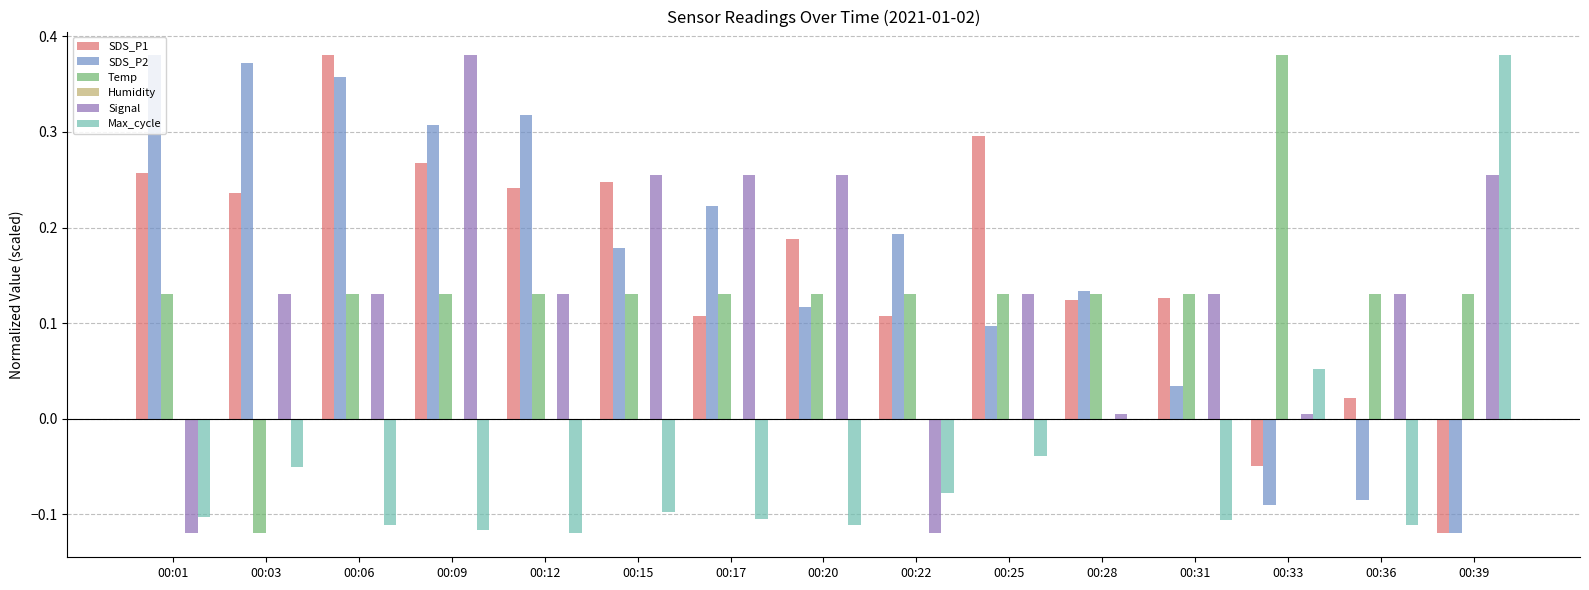

What is the sum of all Max_cycle values?

-0.7